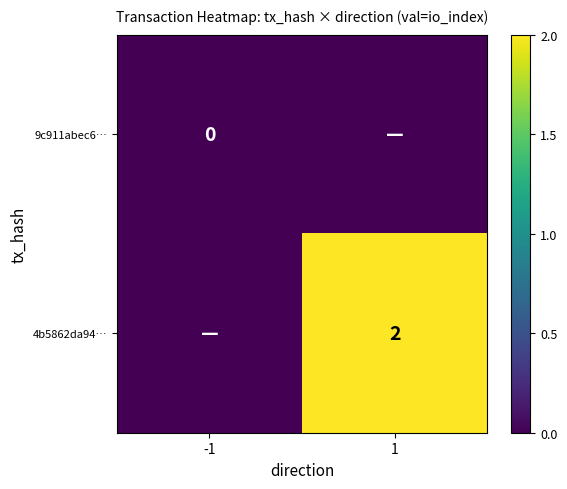

At how many categories does at least one series exceed 1?

1